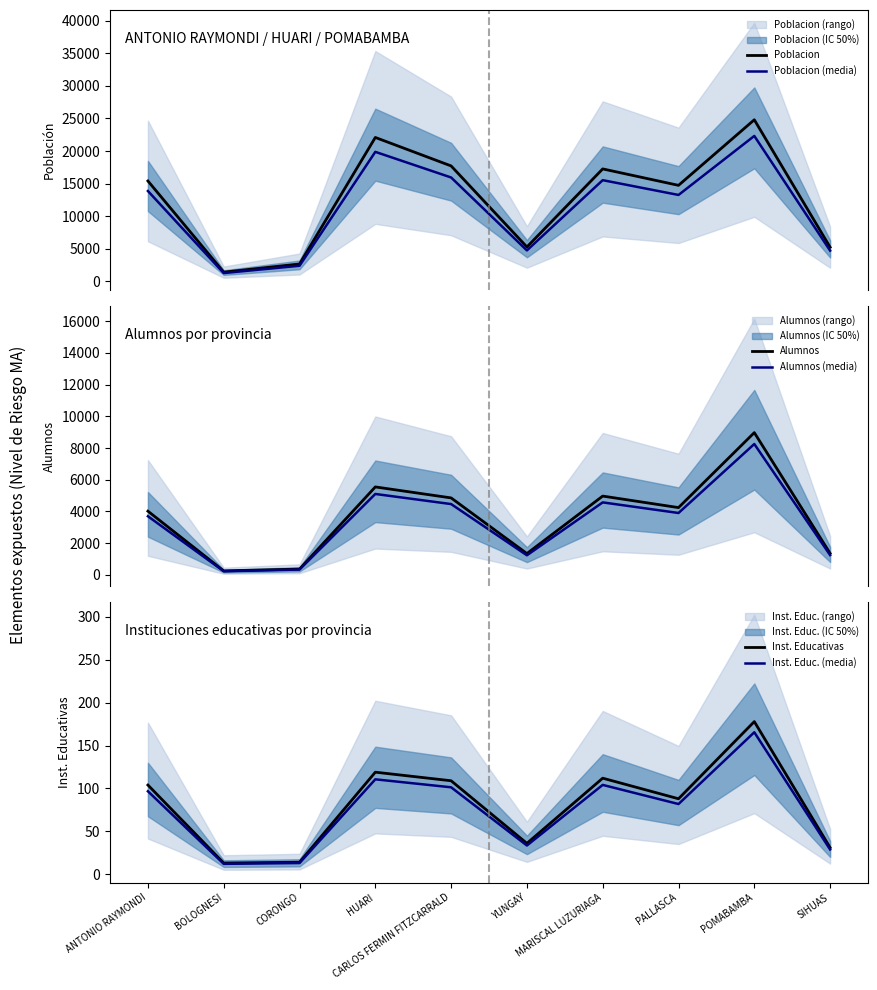

Is the value of Poblacion at ANTONIO RAYMONDI greater than the value of Alumnos (media) at PALLASCA?

Yes